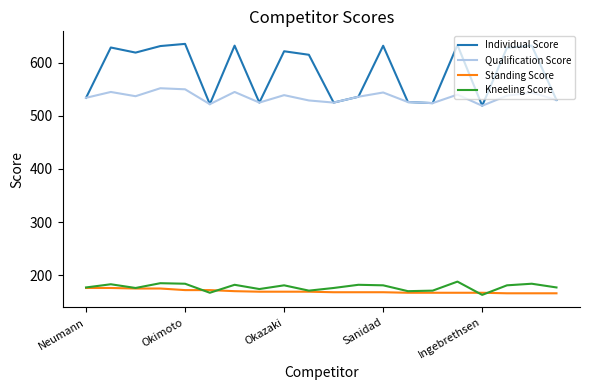

How many lines are shown in the chart?

4